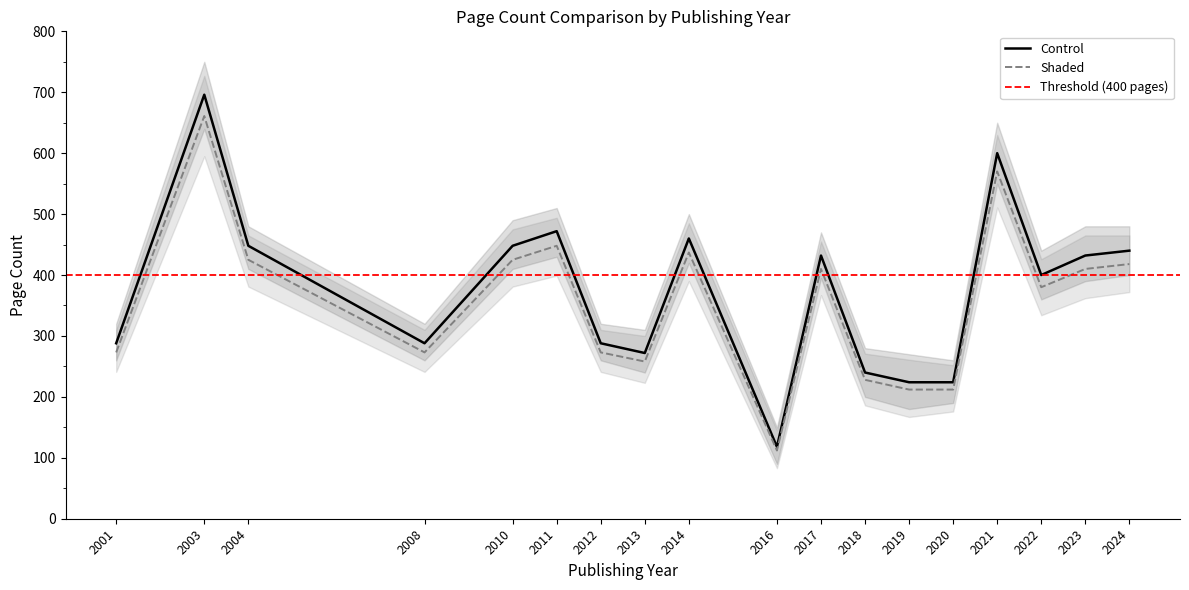

Is the value of Shaded at 2024 greater than the value of Control at 2004?

No